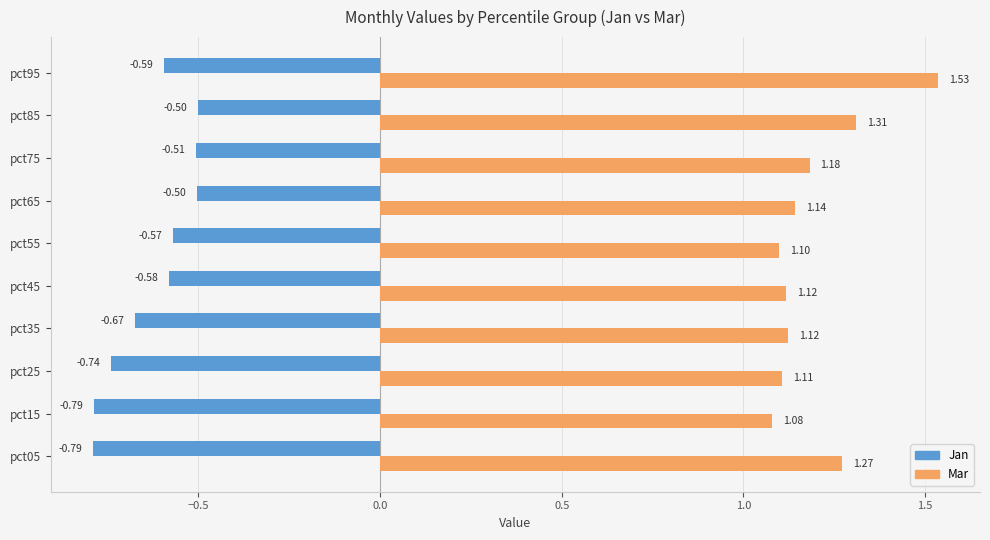

Which series has the largest range (max minus min)?

Mar